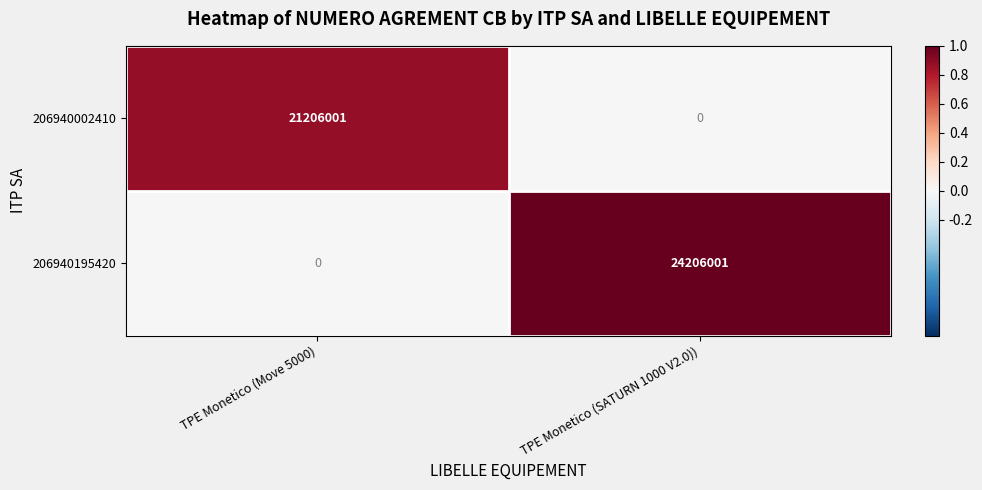

At how many categories does at least one series exceed 0?

2